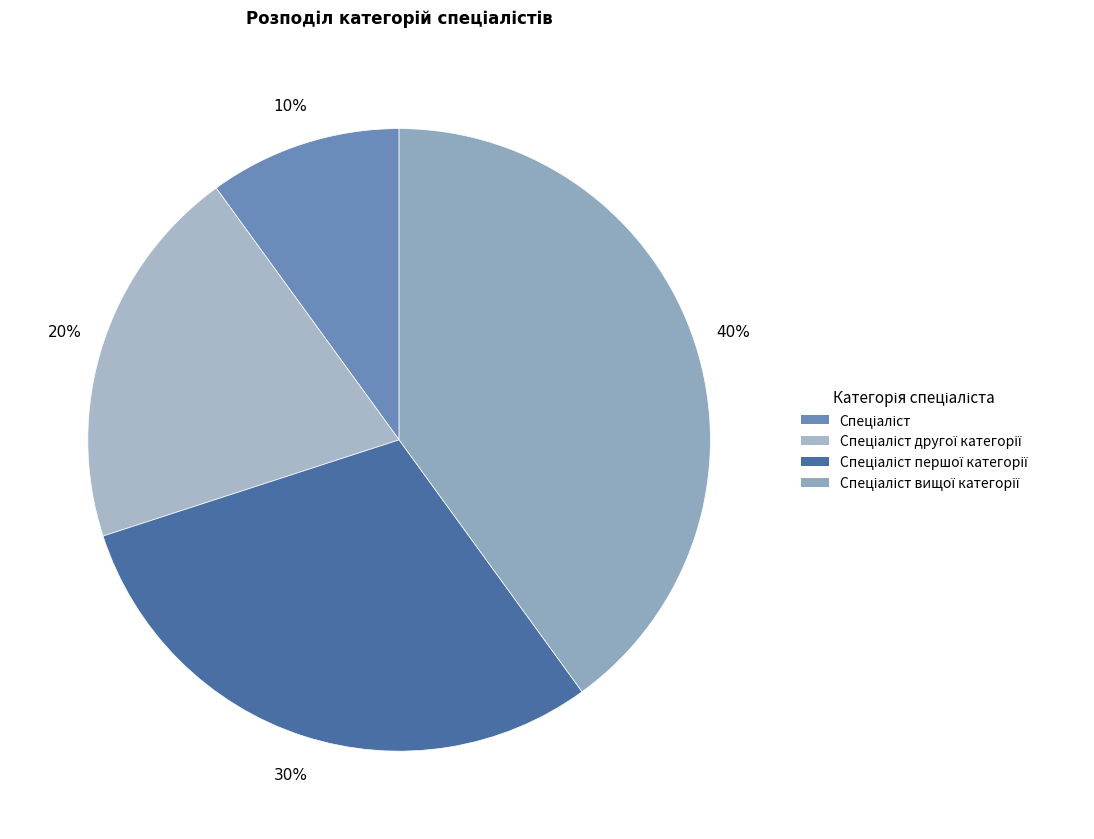

To the nearest percent, what is the average slice percentage?

25%